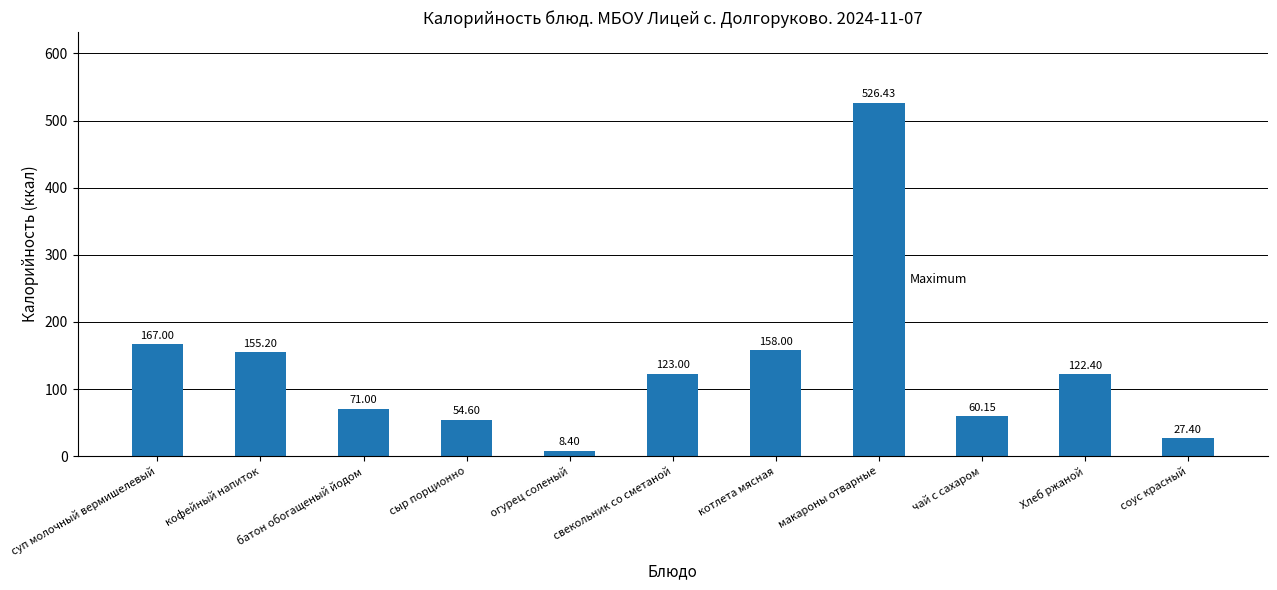

Are the bars horizontal?

No